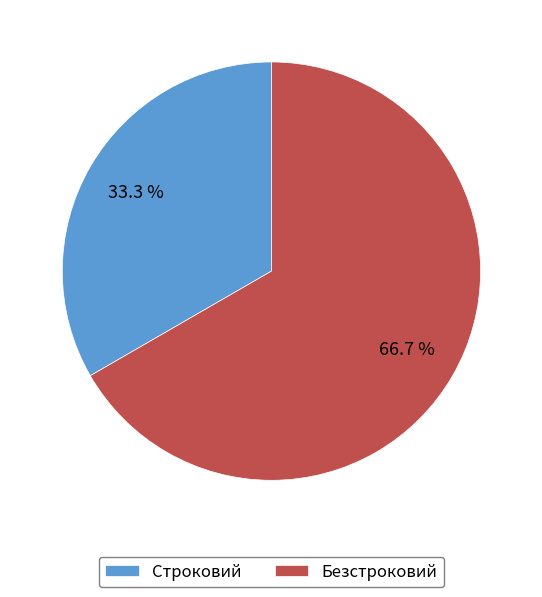

Which slice is the largest?

Безстроковий